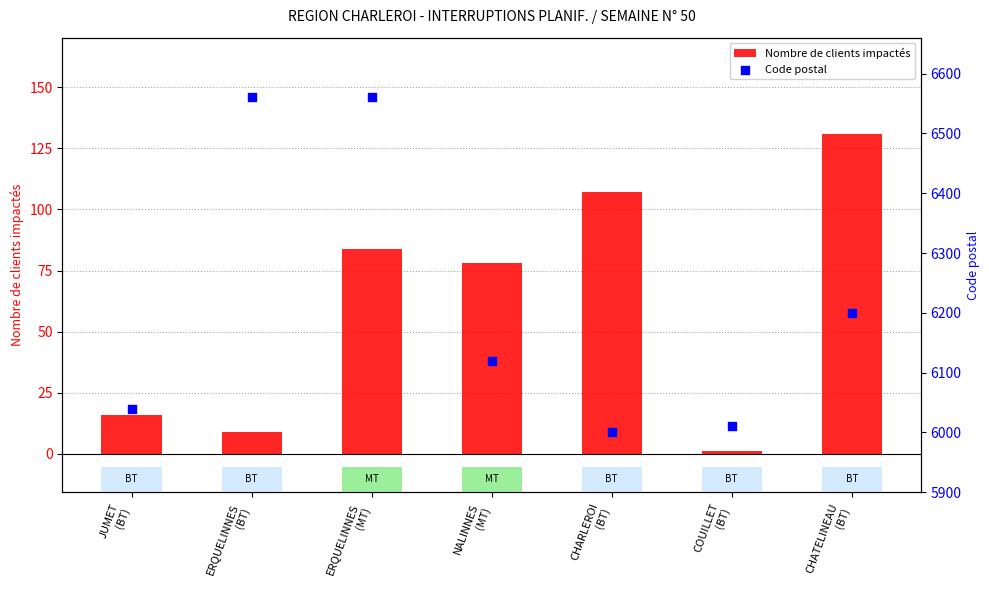

Is the value of Nombre de clients impactés at NALINNES
(MT) greater than the value of Code postal at NALINNES
(MT)?

No